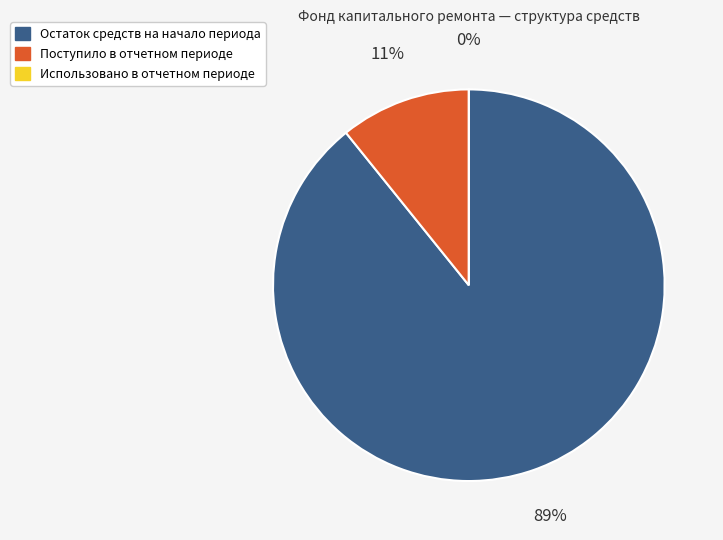

To the nearest percent, what is the difference between the Остаток средств на начало периода and Поступило в отчетном периоде slice percentages?

78%